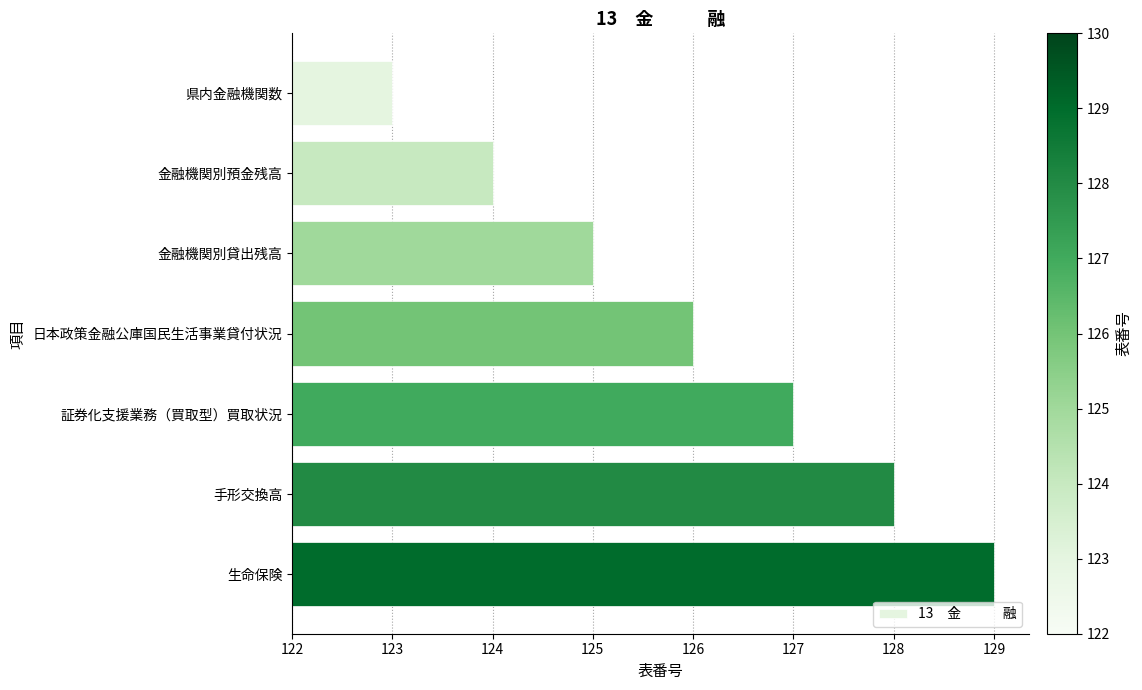

Which has a higher value, 生命保険 or 手形交換高?

生命保険